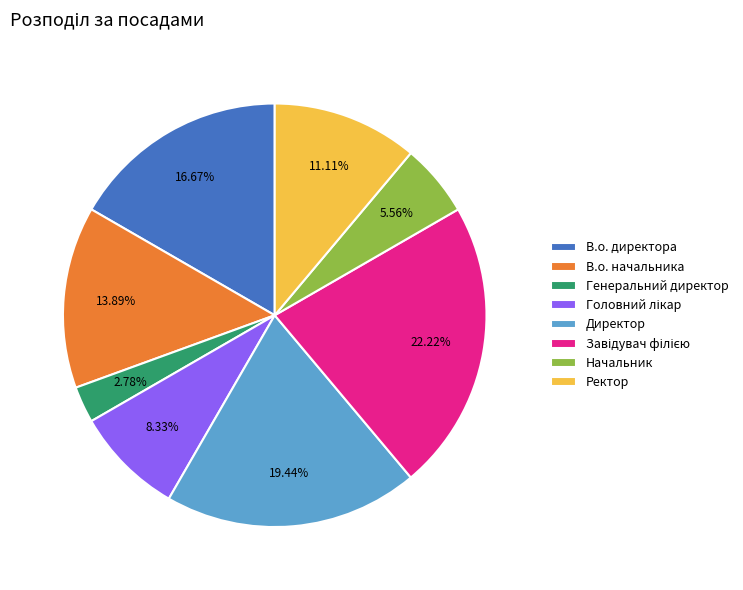

To the nearest percent, what percentage of the pie is В.о. директора?

17%